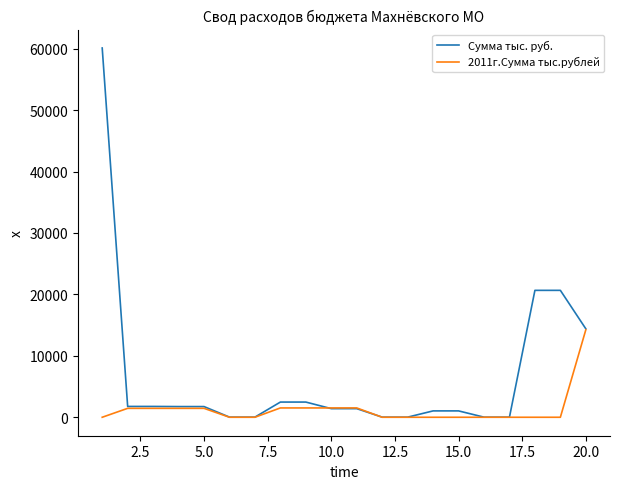

Rank the series by their maximum value, from lowest to highest.

2011г.Сумма тыс.рублей, Сумма тыс. руб.